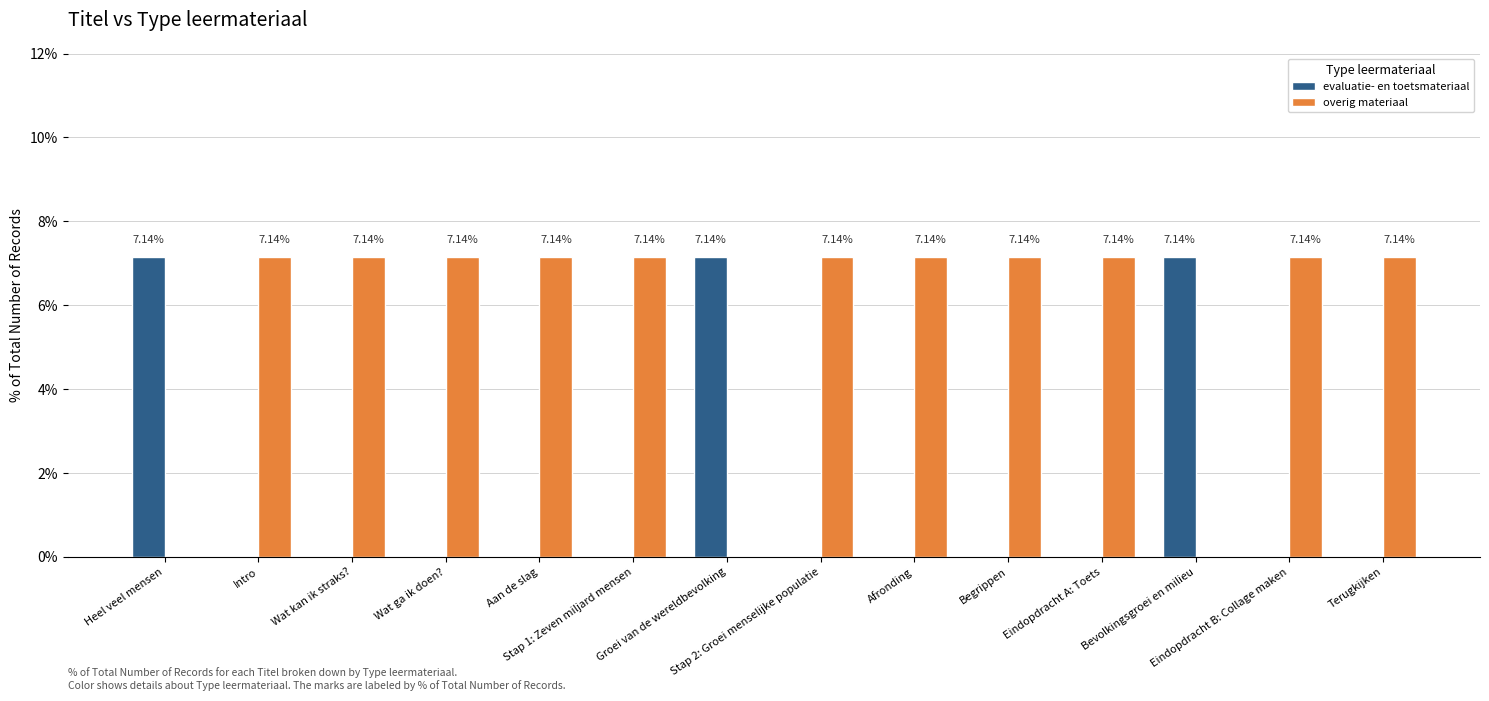

Which series has the largest total across all categories?

overig materiaal